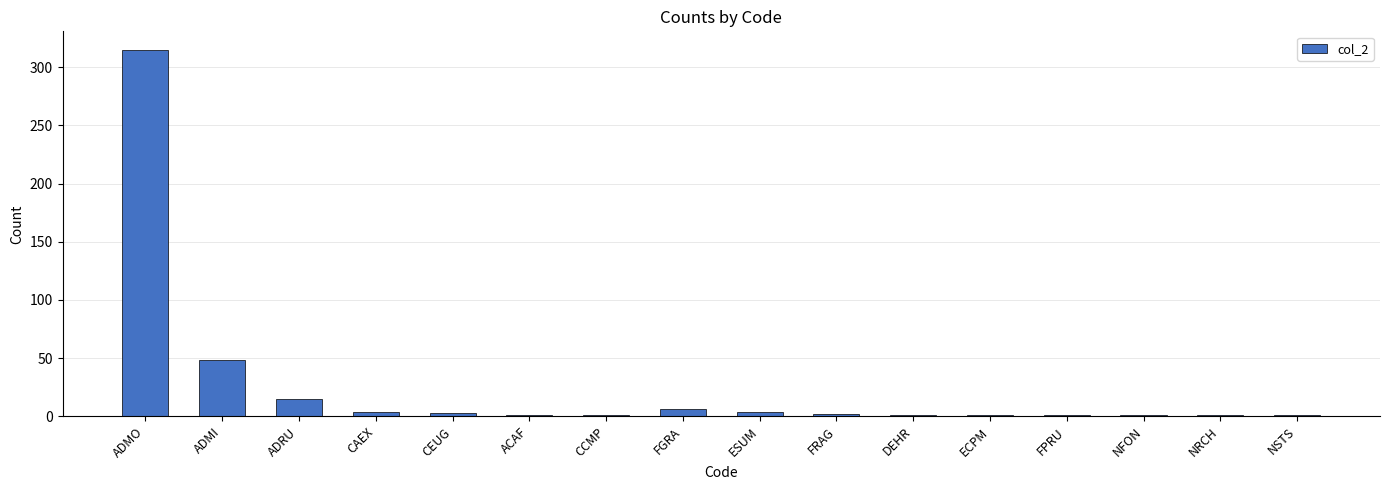

What is the difference between the second highest and second lowest values?

47